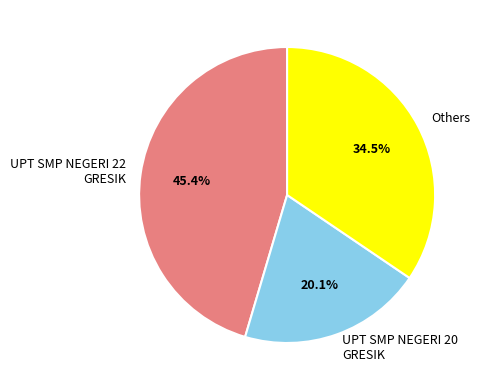

How much of the chart is everything except UPT SMP NEGERI 22 GRESIK?

54.6%